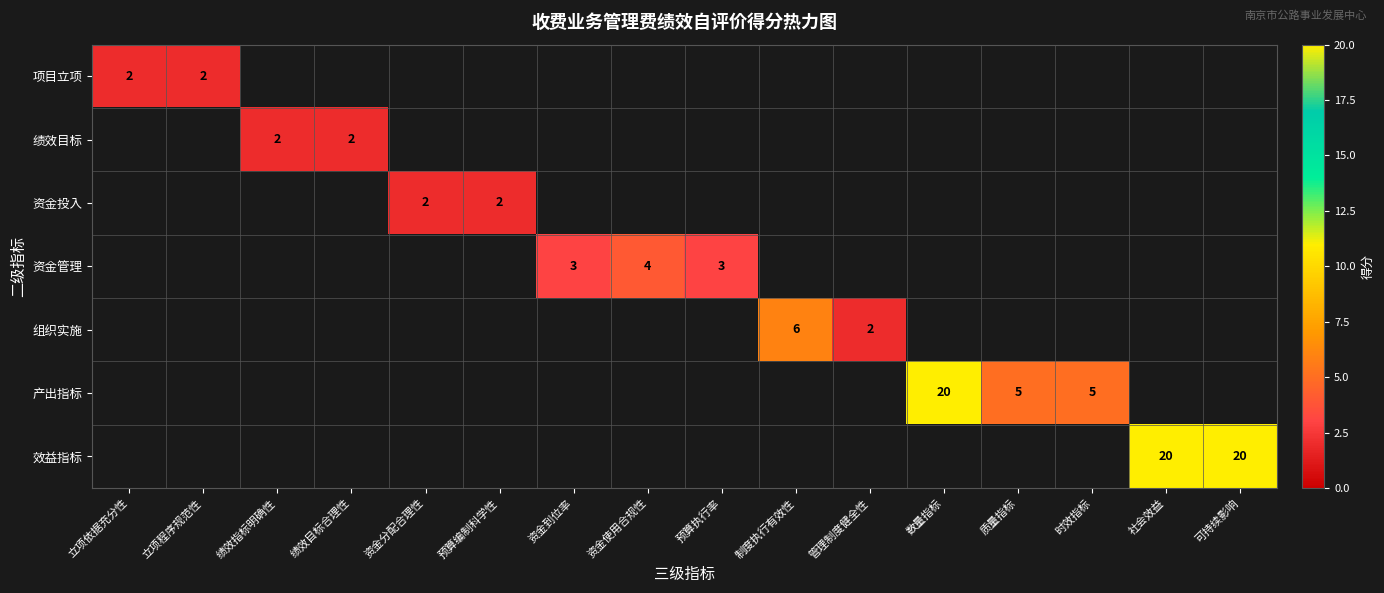

The 资金管理 series shows 4 at 资金使用合规性. True or false?

True